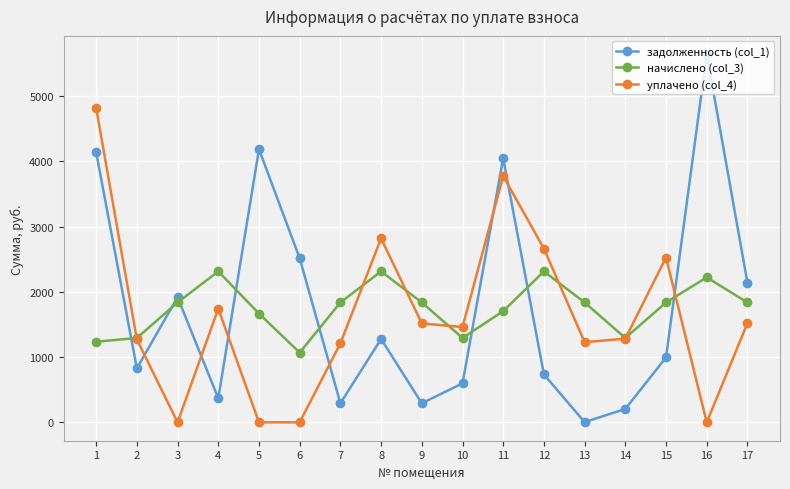

What is the sum of the уплачено (col_4) values at 17 and 4?

3260.5